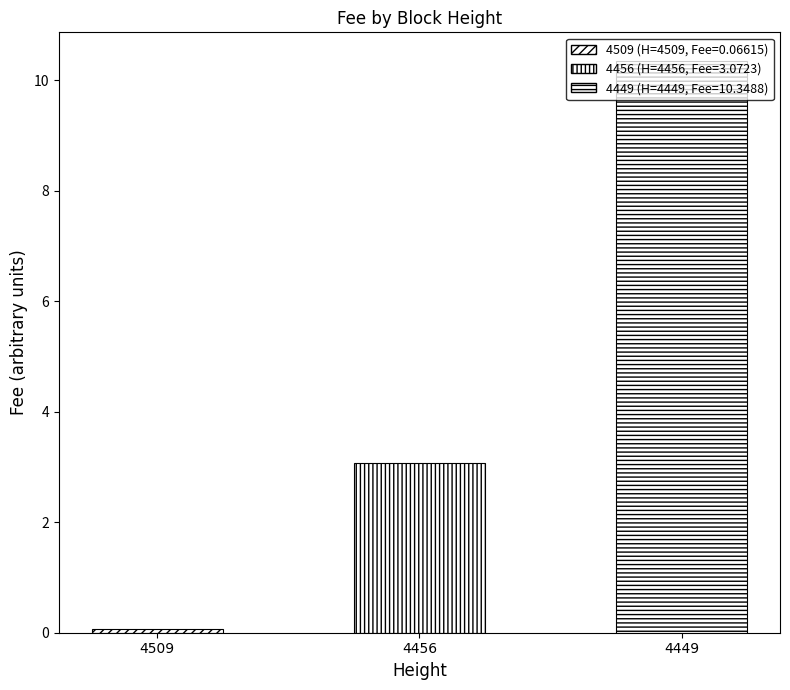

What is the difference between the values at 4449 and 4456?

7.3